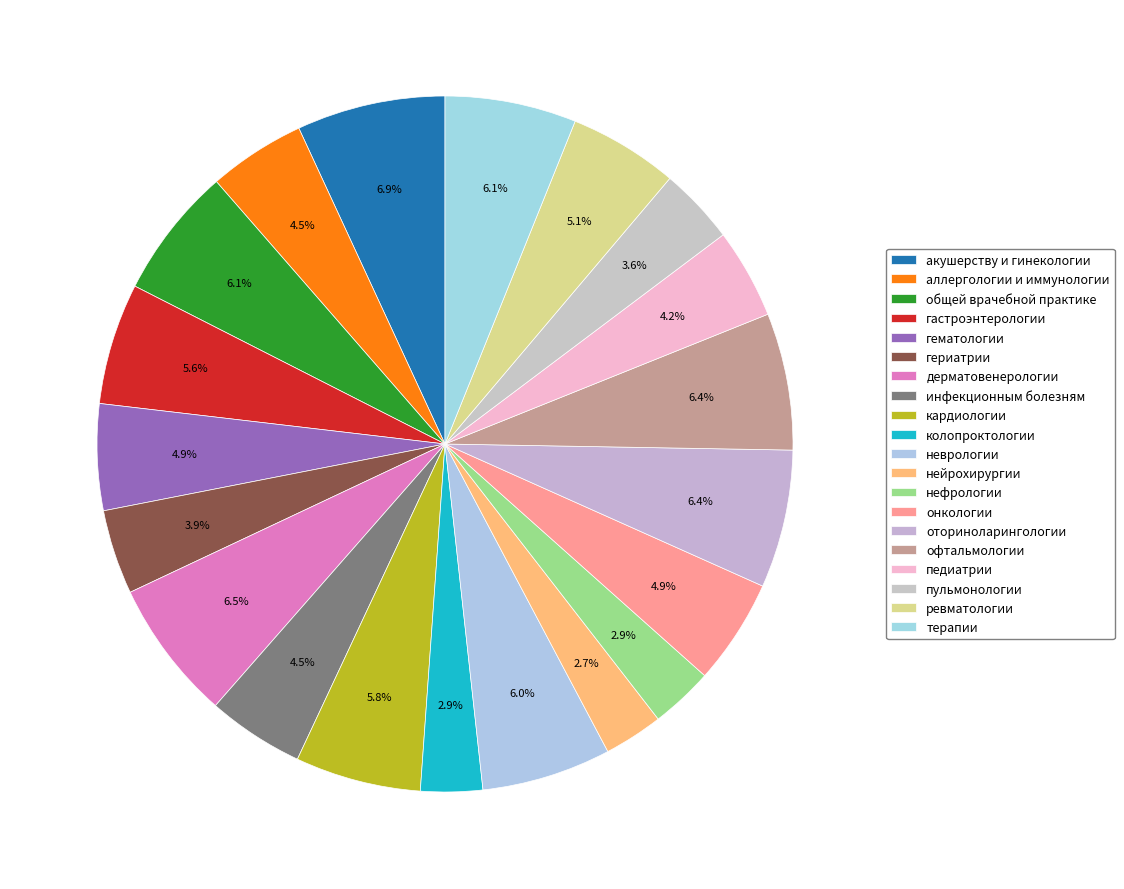

How many slices are in this pie chart?

20